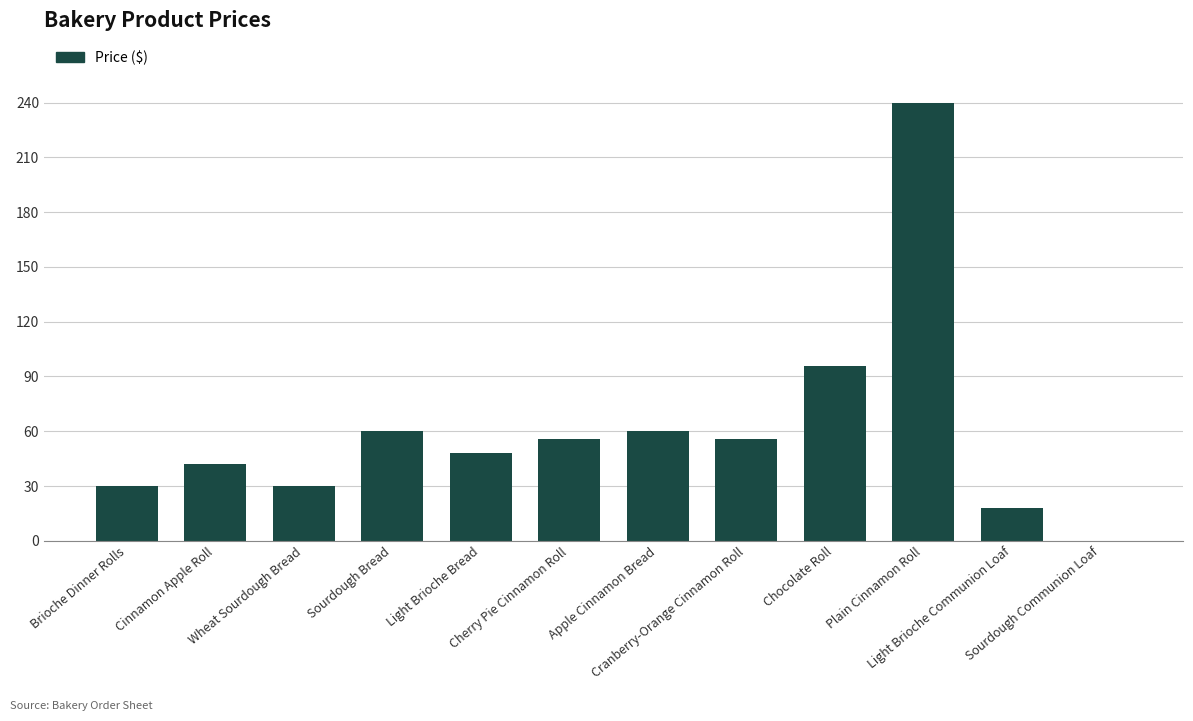

The value at Sourdough Bread is 20. True or false?

False